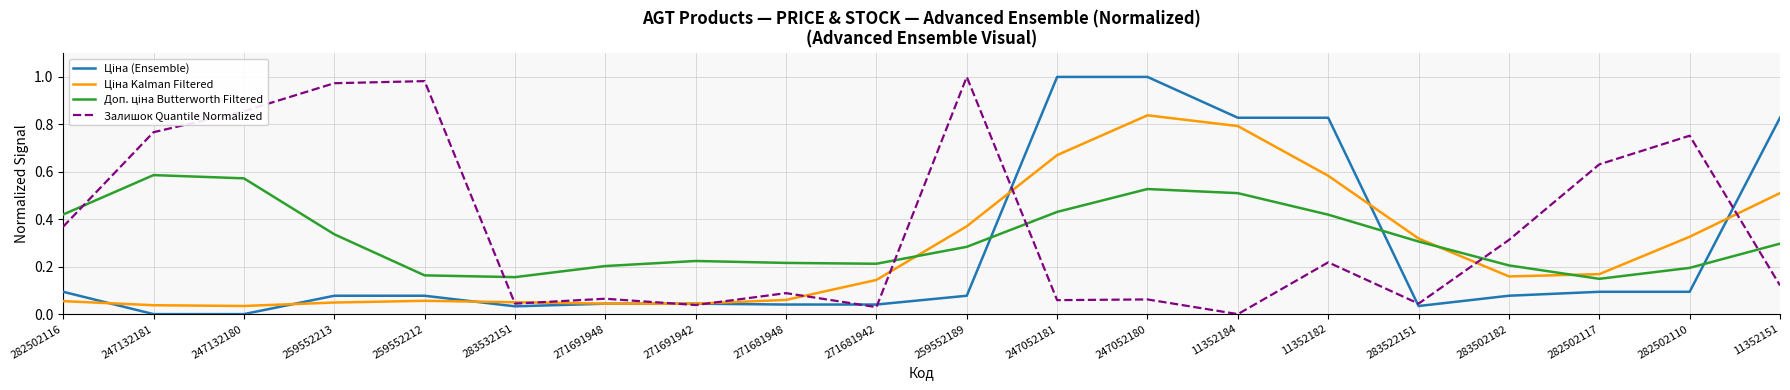

Which series has the largest total across all categories?

Залишок Quantile Normalized